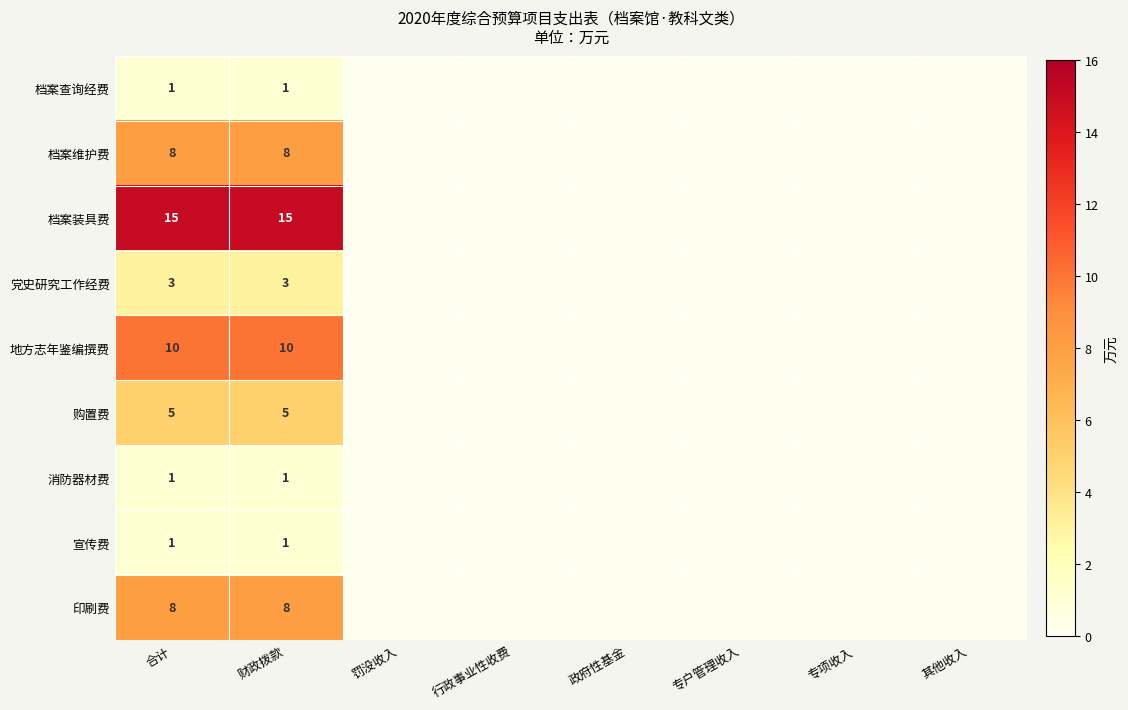

What is the greatest value displayed?

15